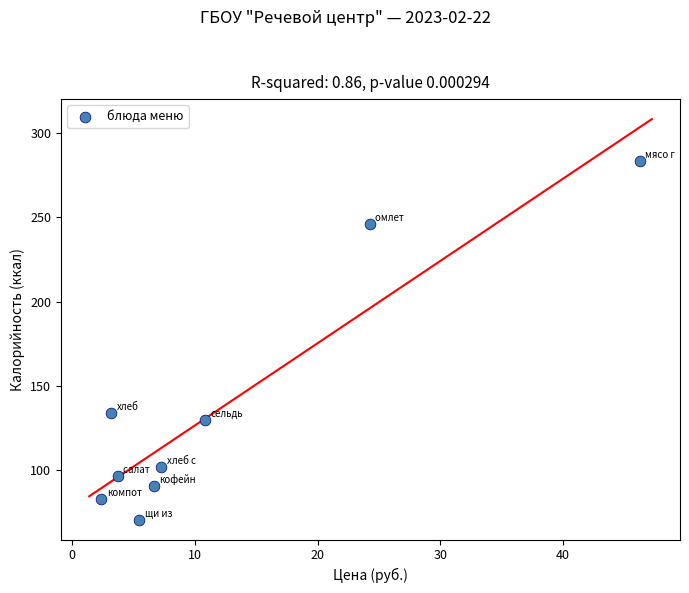

What Y value in the scatter plot is closest to 177?

134